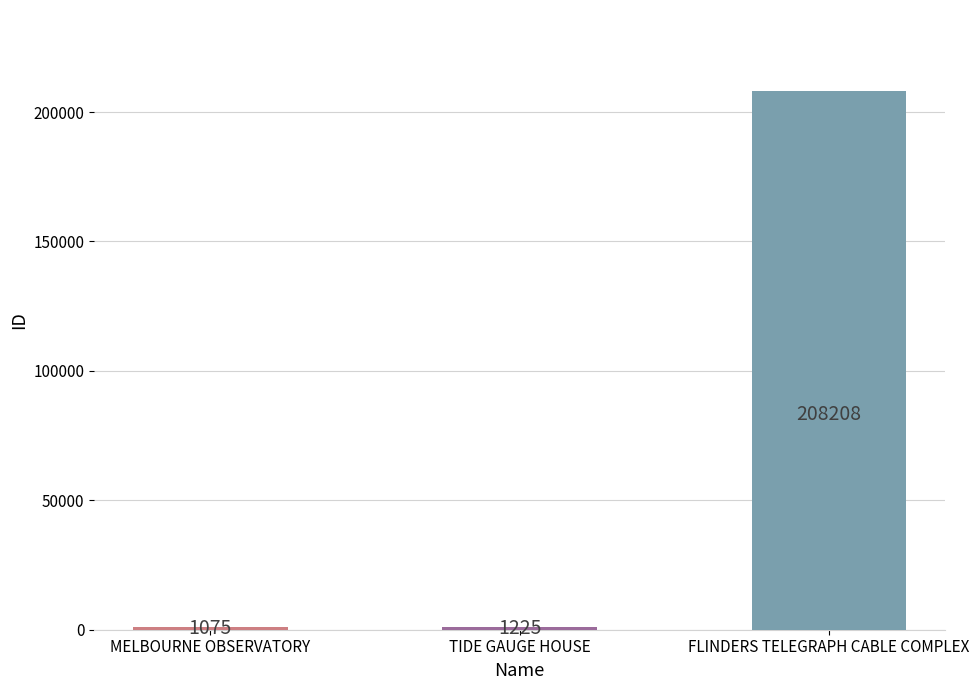

Are the bars grouped side by side (vs. stacked)?

No